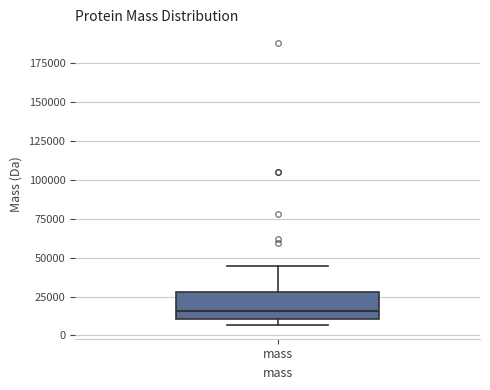

Where is the lower edge of the box for mass on the y-axis? The values are not printed on the chart, so give them approximately, as read against the axis.

10000